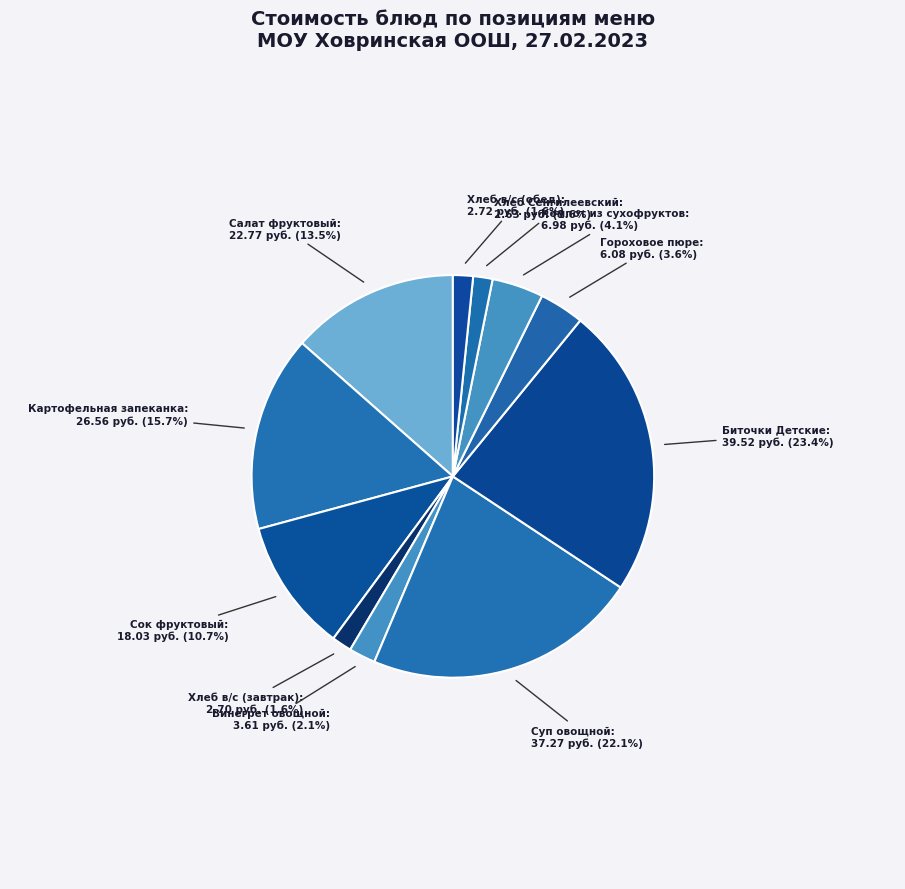

Count the number of slices in the pie.

11